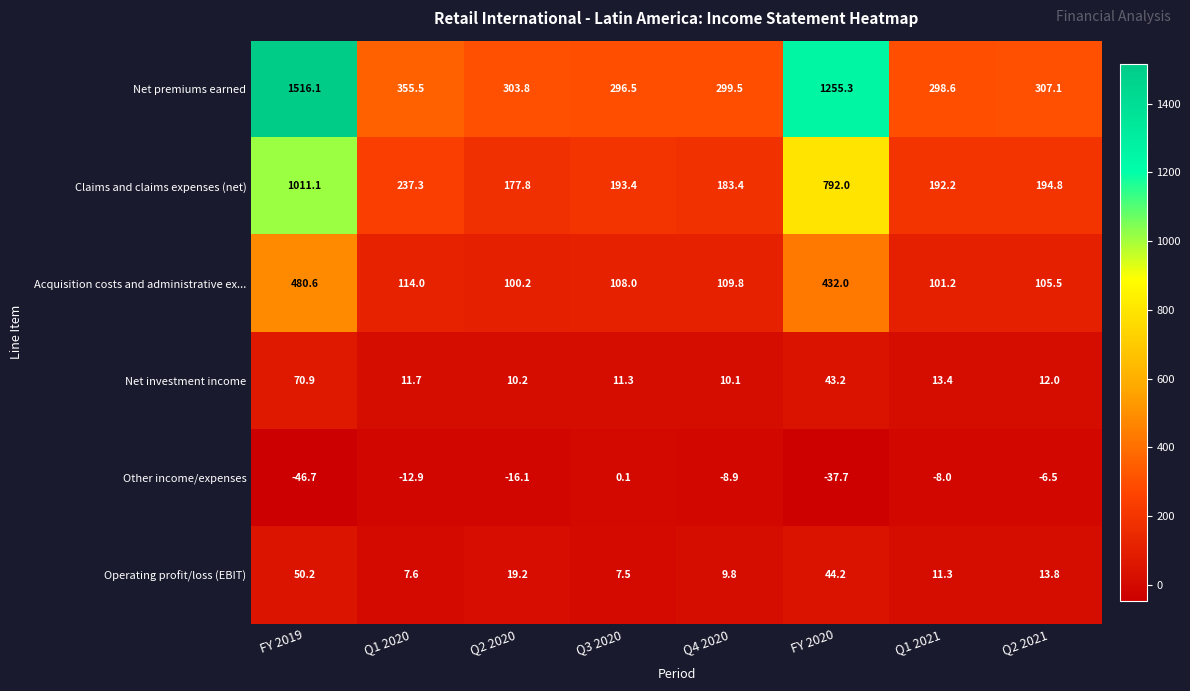

How many data points in Net investment income are less than 12?

4